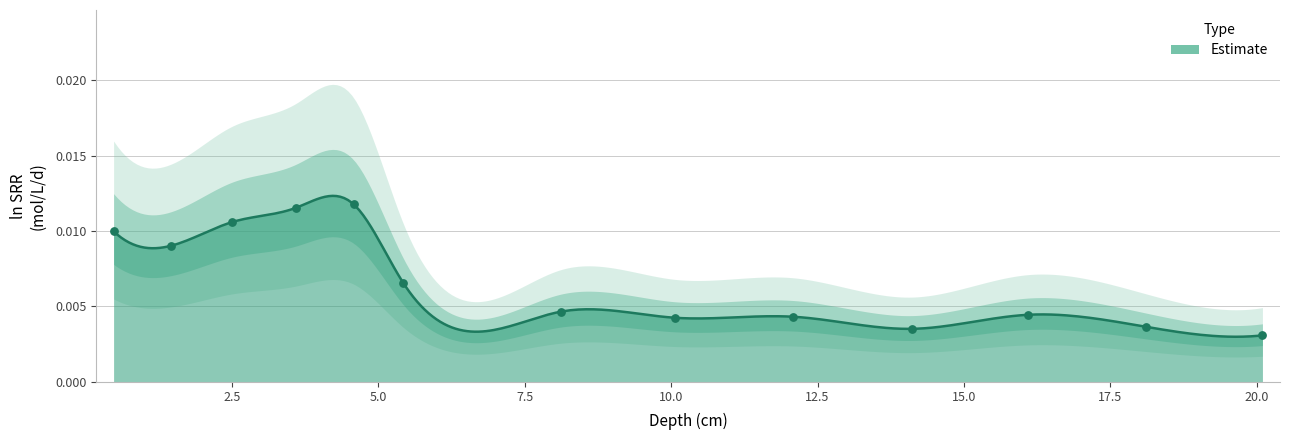

Which has a higher value, 18.118572 or 5.422253?

5.422253